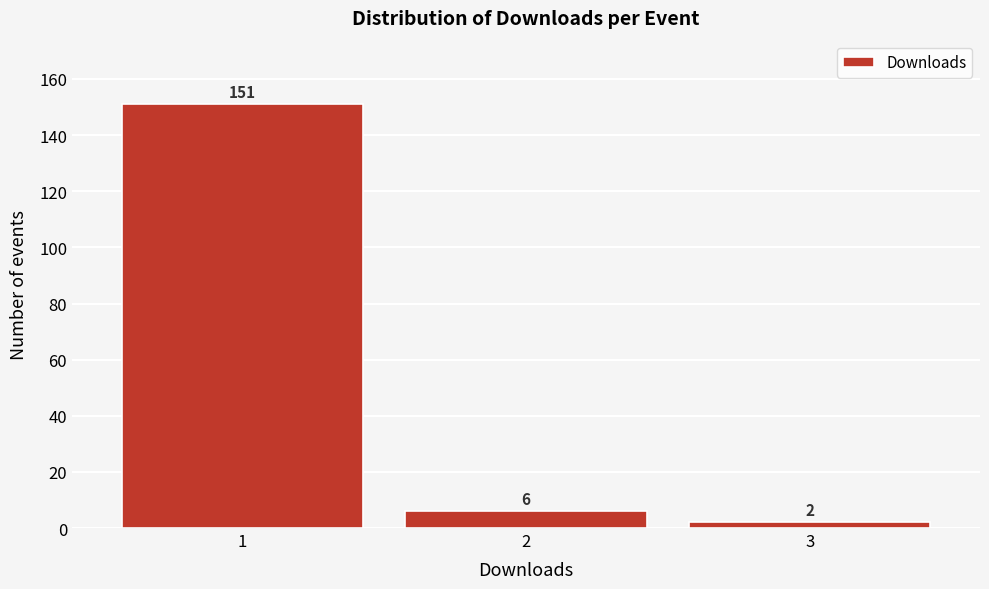

What is the height of the bar covering 2.5 to 3.5 on the x-axis?

2